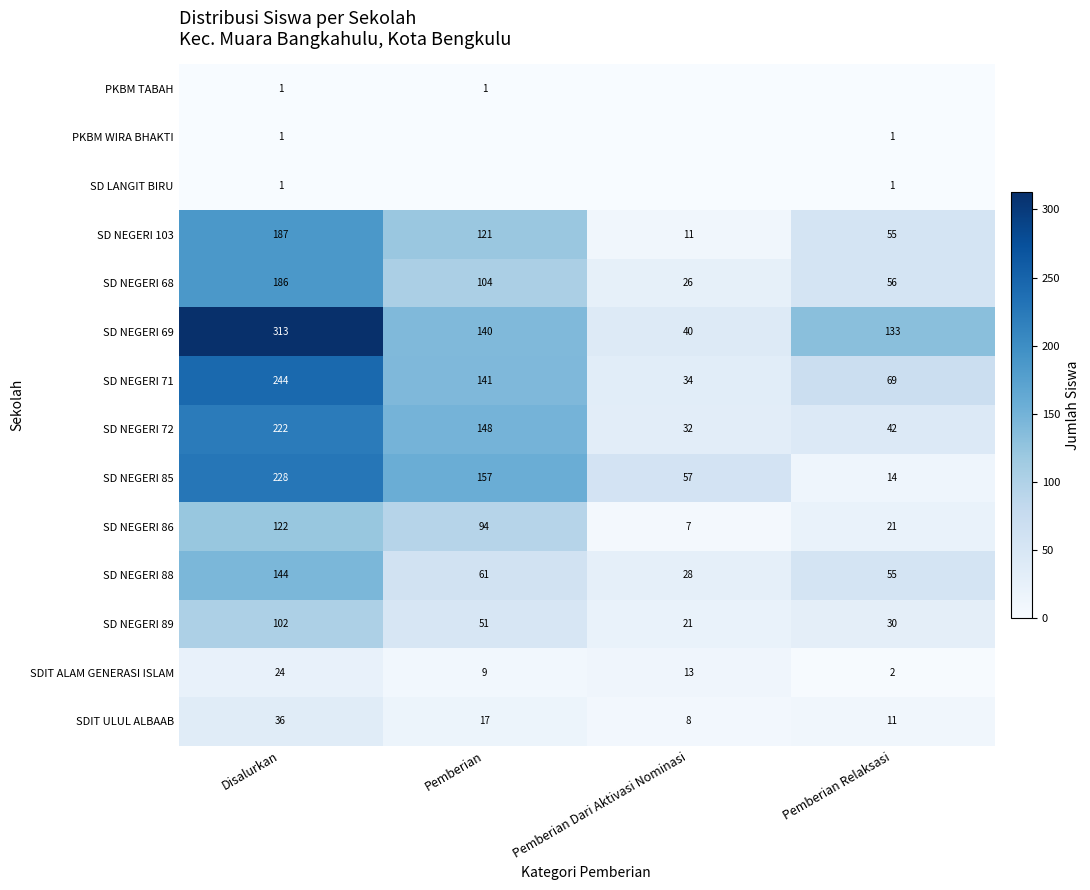

What is the difference between the highest and lowest values at Disalurkan?

312